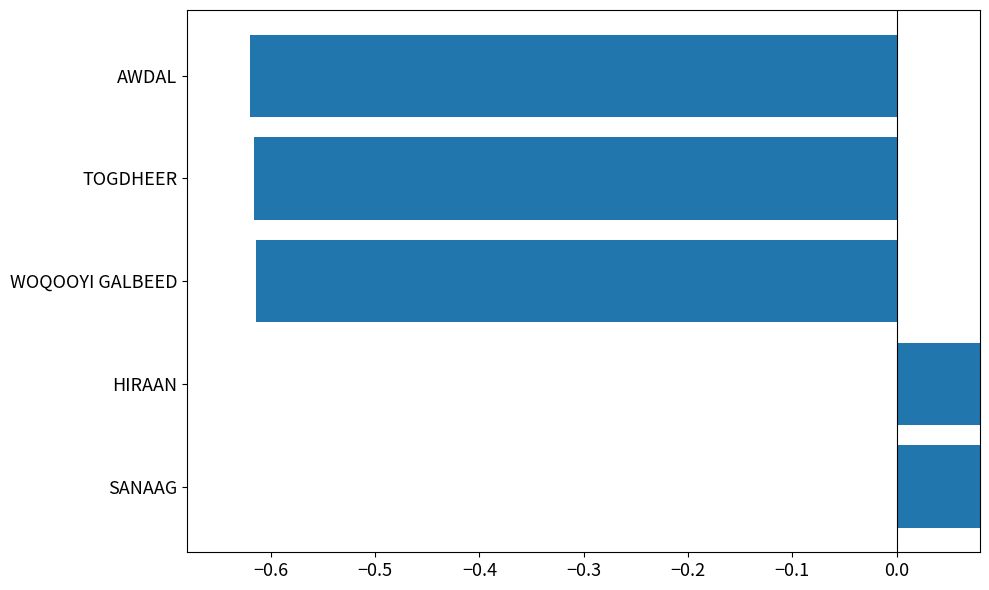

How many values exceed 0?

2